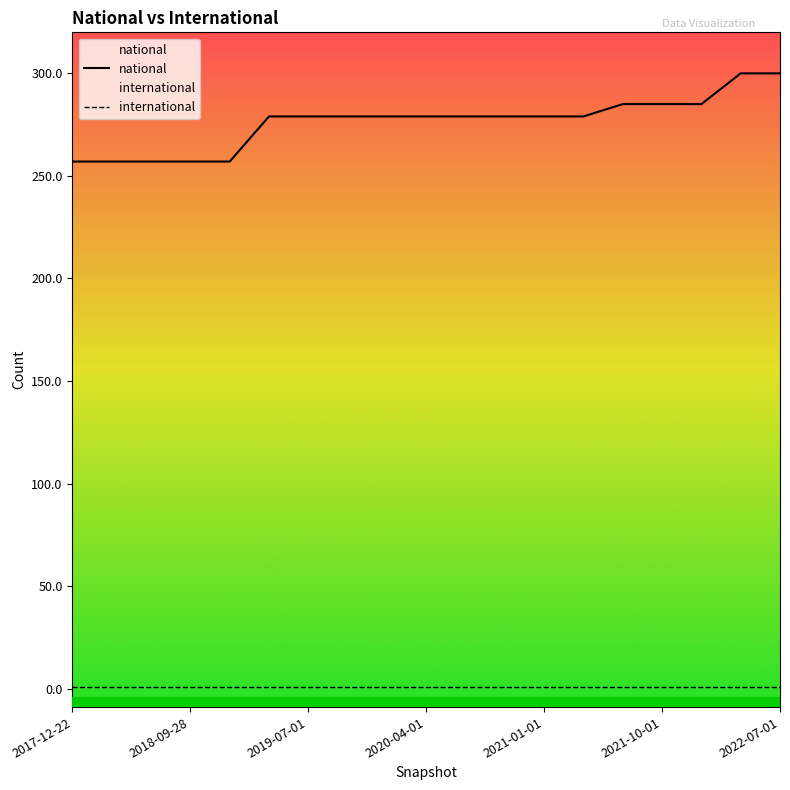

List the labels in order of value, smallest first.

2017-12-22, 2018-04-09, 2018-07-11, 2018-09-28, 2019-01-01, 2019-04-06, 2019-07-01, 2019-10-09, 2020-01-01, 2020-04-01, 2020-07-01, 2020-10-01, 2021-01-01, 2021-04-01, 2021-07-01, 2021-10-01, 2022-01-01, 2022-04-01, 2022-07-01